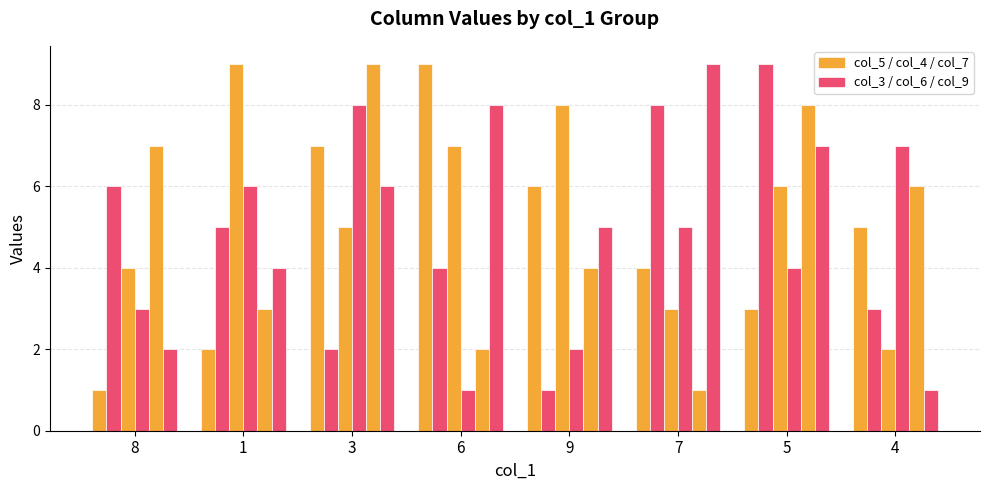

At which category is the sum across all series the highest?

3